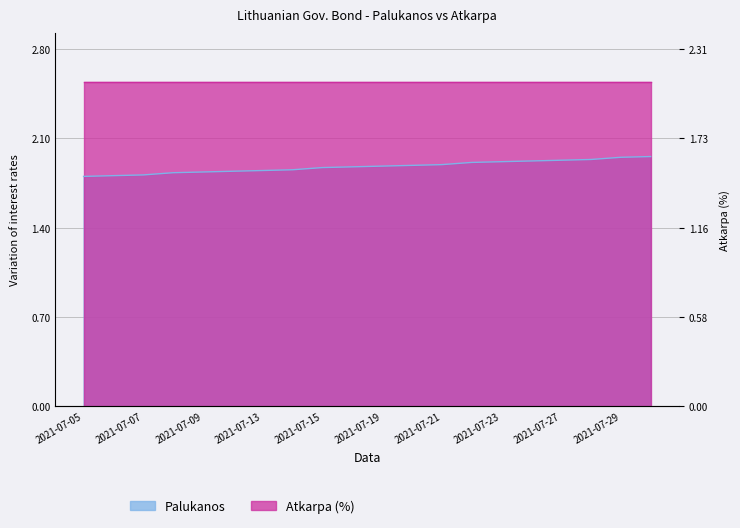

True or false: the data shows 3.2 at 2021-07-16.

False